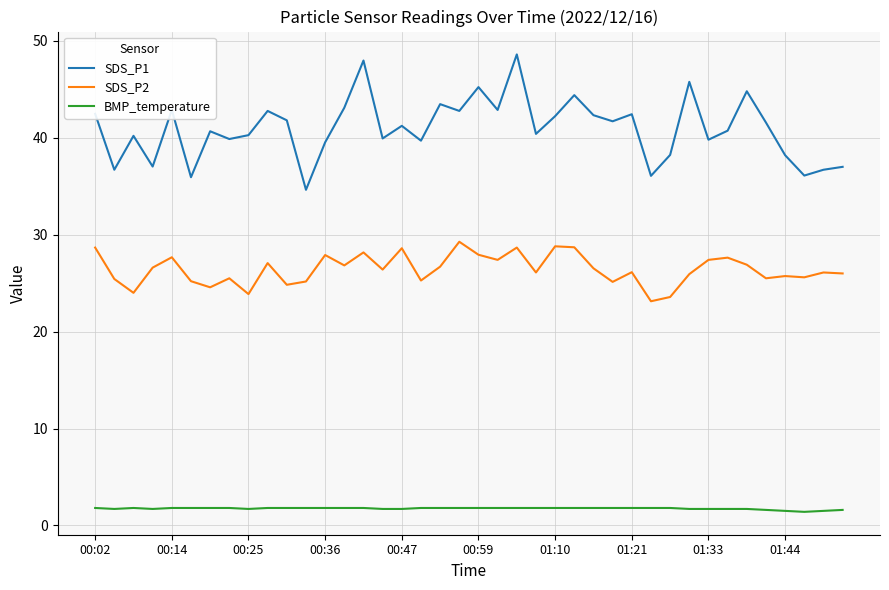

Does the chart have visible grid lines?

Yes